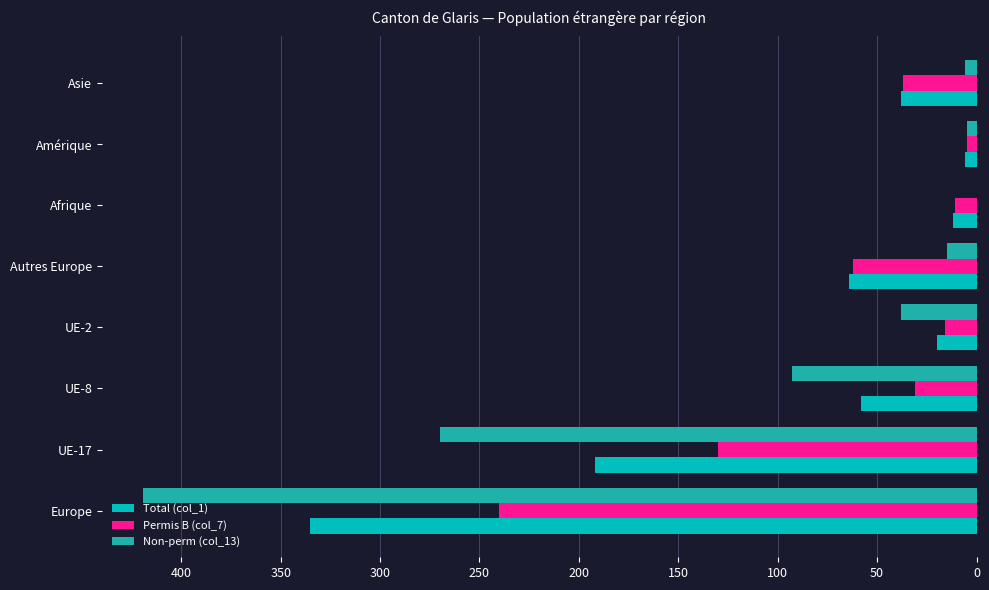

The Permis B (col_7) series shows 130 at UE-17. True or false?

True